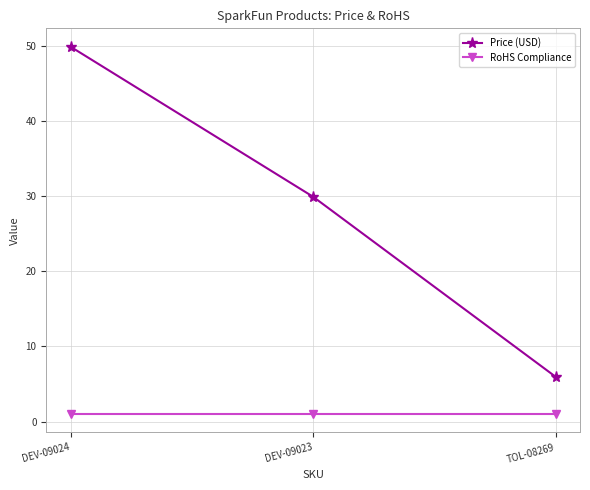

Rank the series by their maximum value, from lowest to highest.

RoHS Compliance, Price (USD)